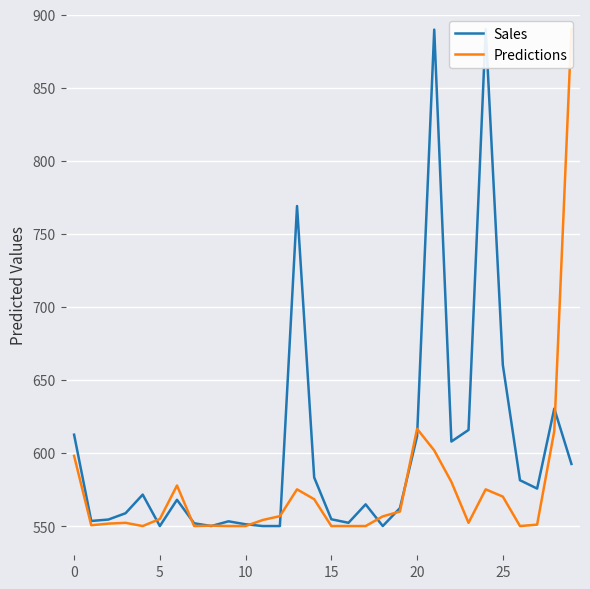

What is the sum of all Predictions values?

17258.1